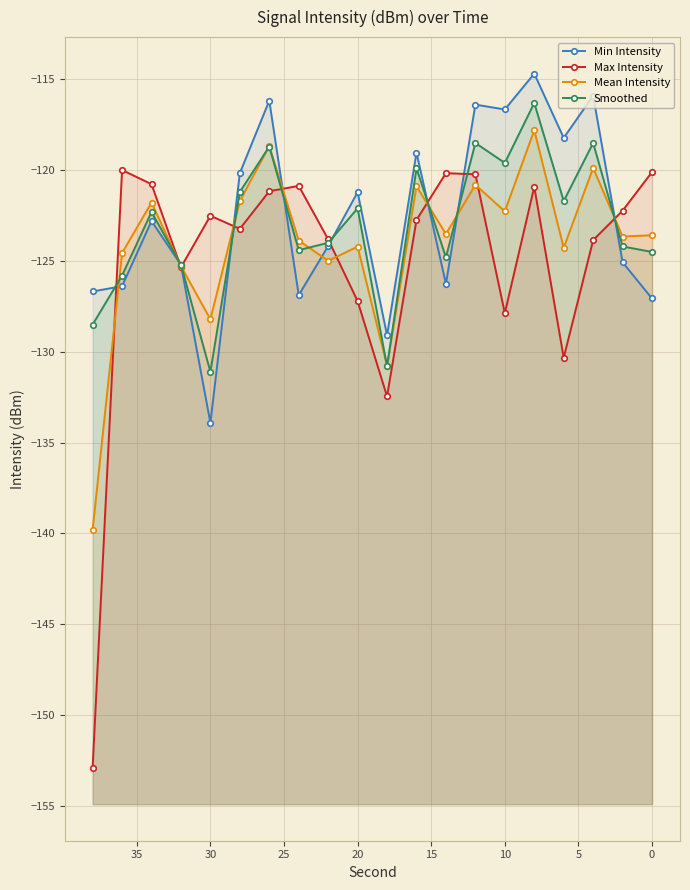

Which series has the widest spread of values?

Max Intensity